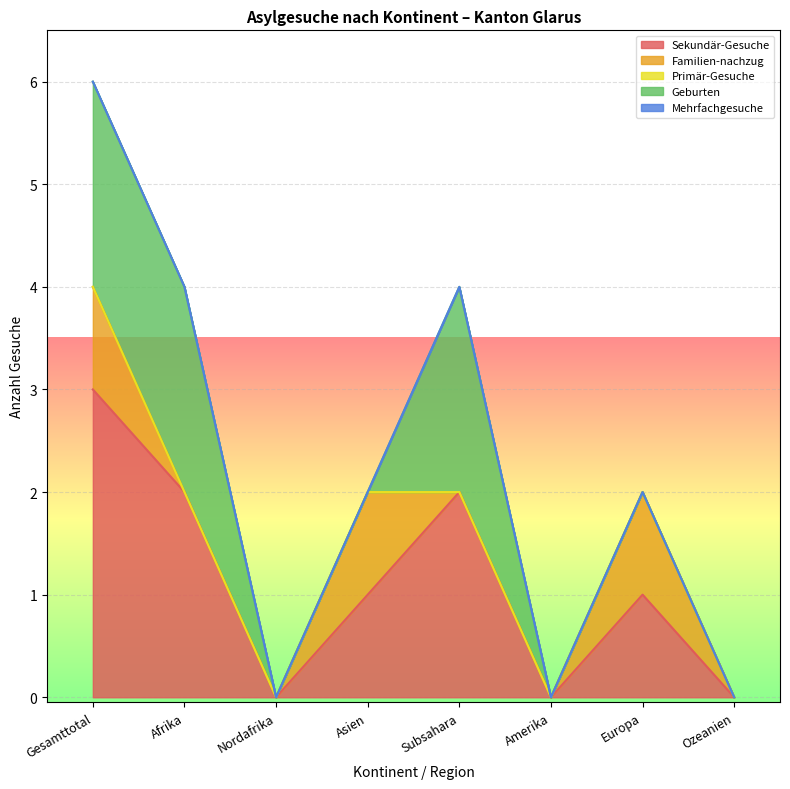

Where is the first local maximum for Familien-nachzug?

Asien